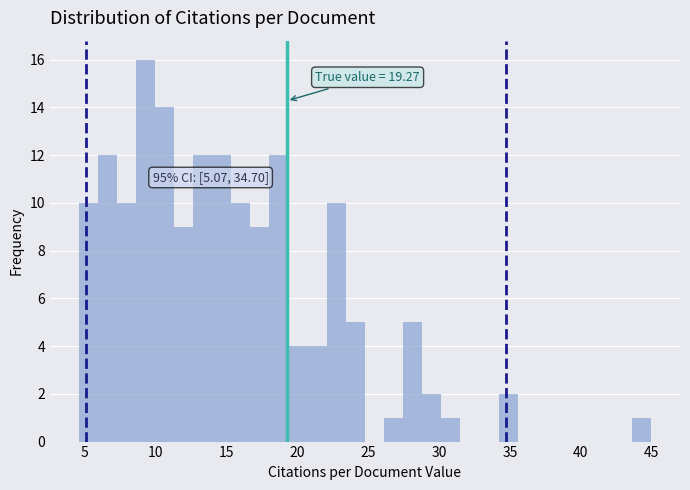

Read against the x-axis, roughly where is the centre of the tallest bar?

9.5